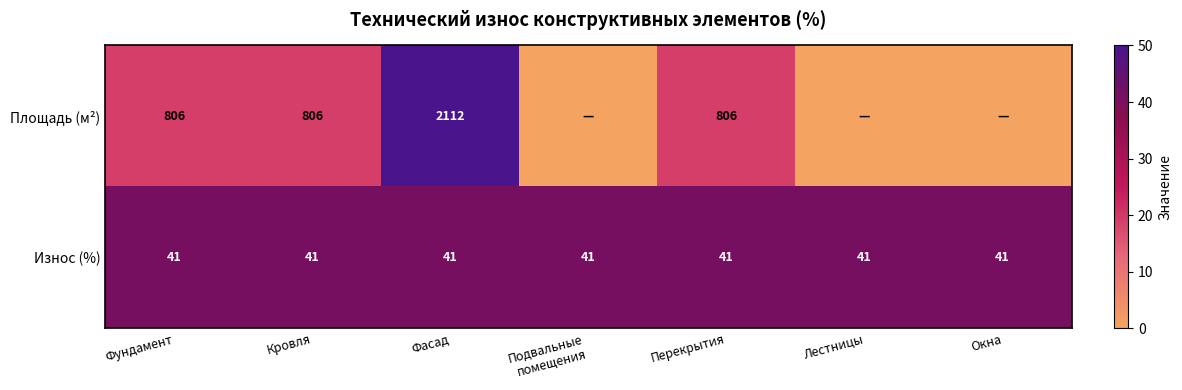

True or false: Износ (%) has a value of 55.8 at Лестницы.

False